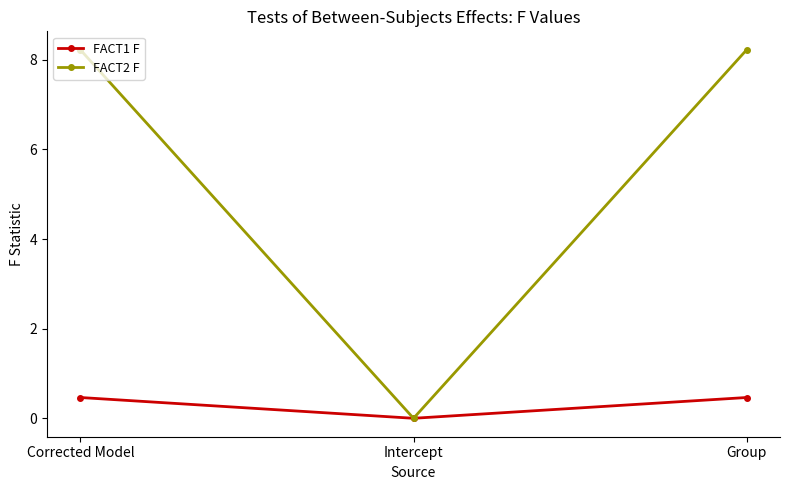

What is the label of the 2nd point from the right?

Intercept